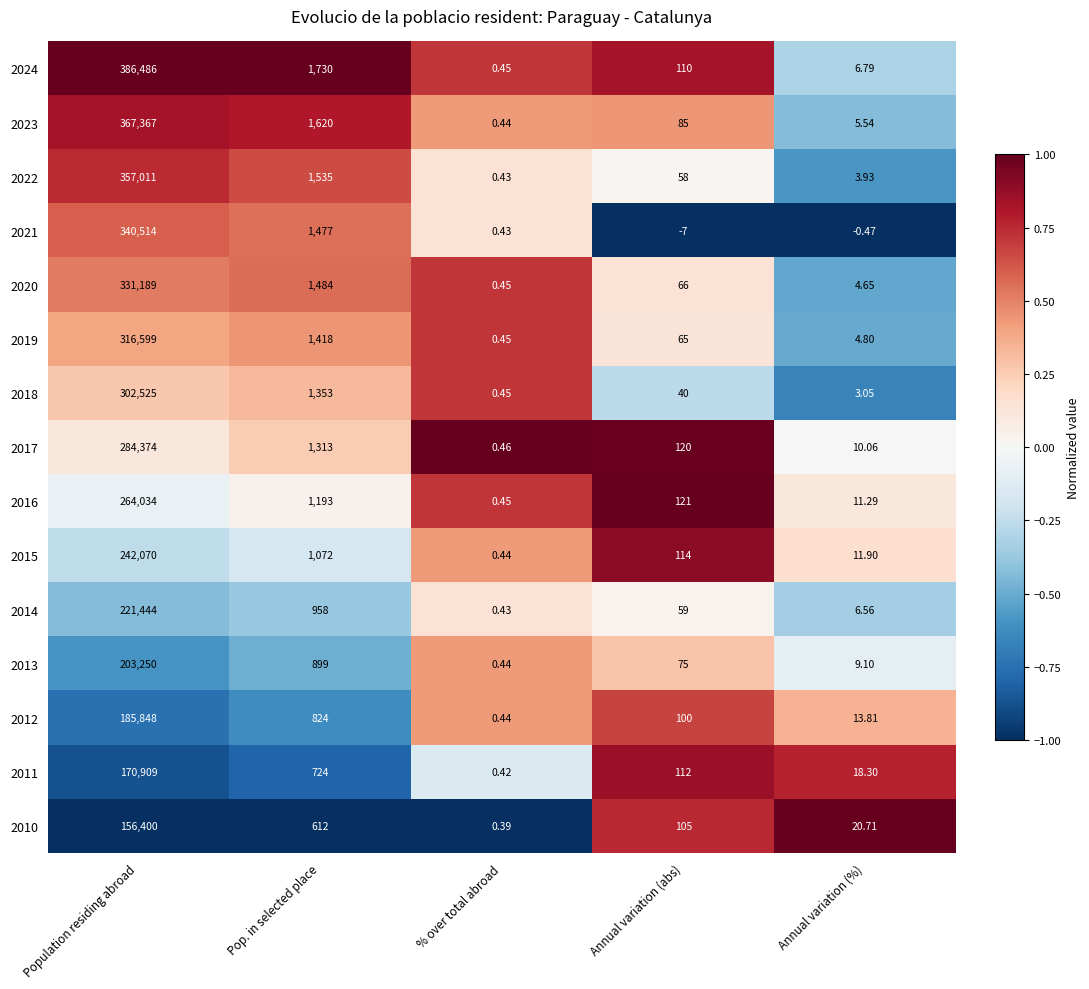

Which series has the largest range (max minus min)?

2024